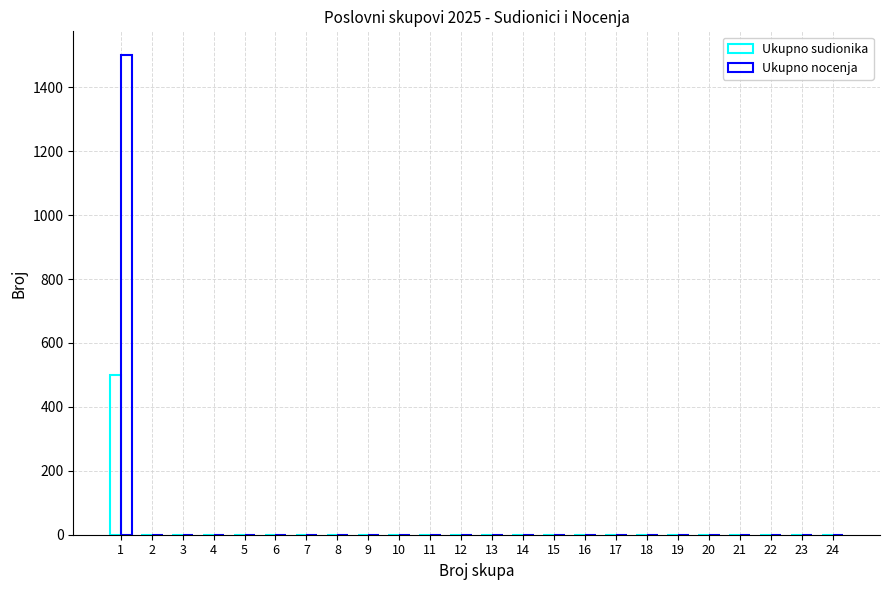

Which category has the lowest value across all series?

2